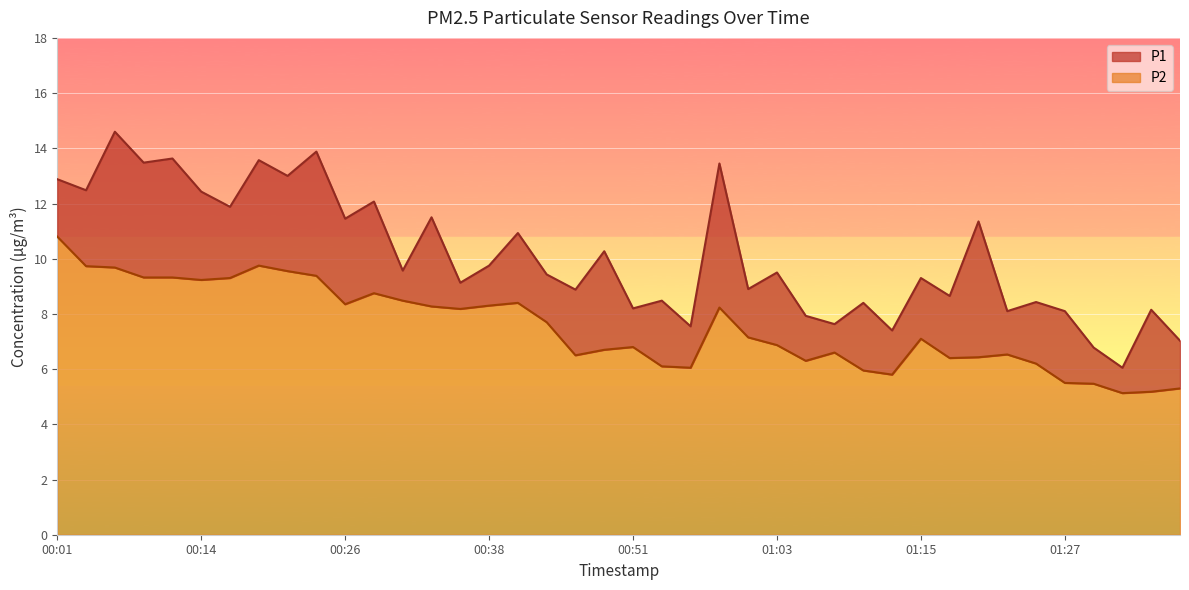

At how many categories does at least one series exceed 6?

40